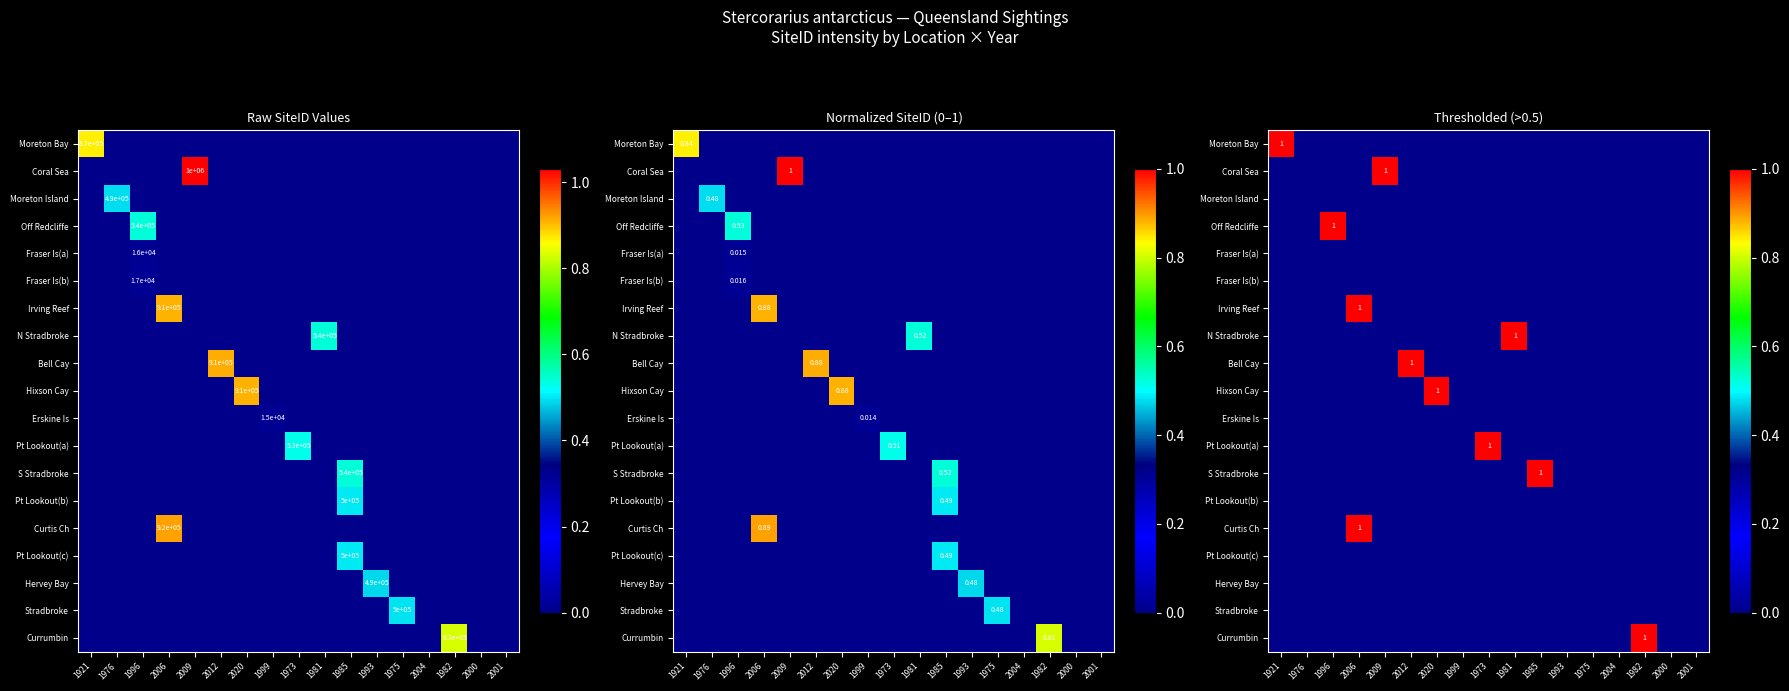

What is the difference between the maximum and minimum values in the S Stradbroke series?

1